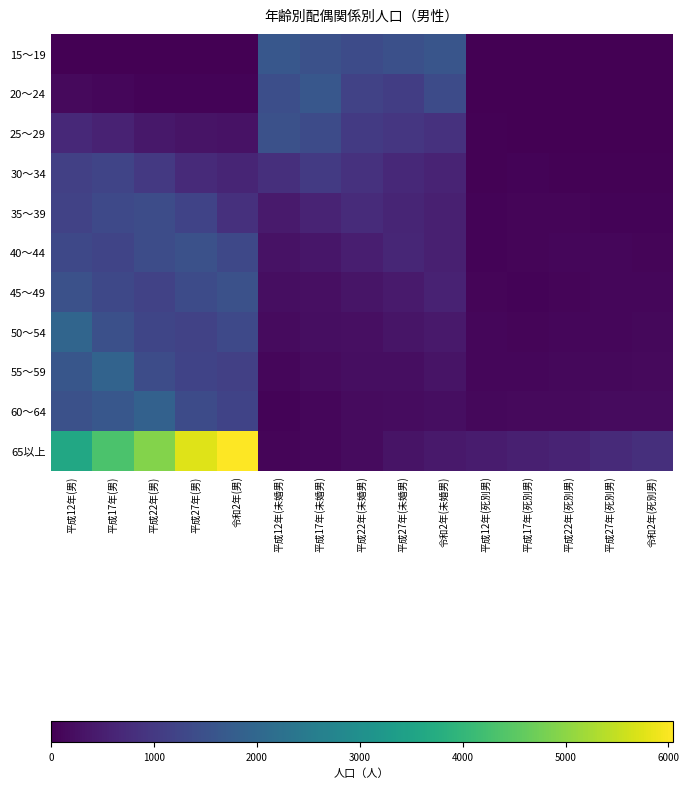

Which series has the largest total across all categories?

65以上